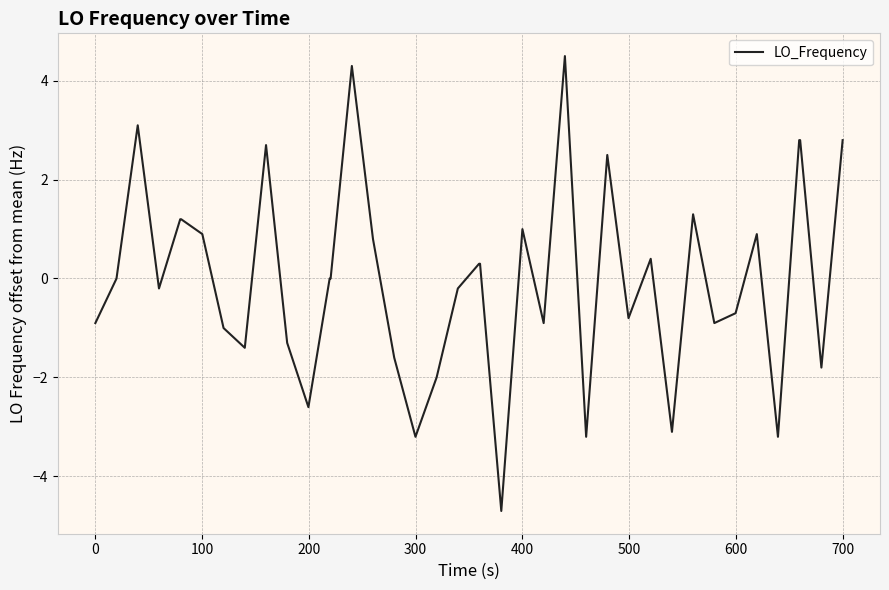

What is the difference between the maximum and minimum values?

9.2